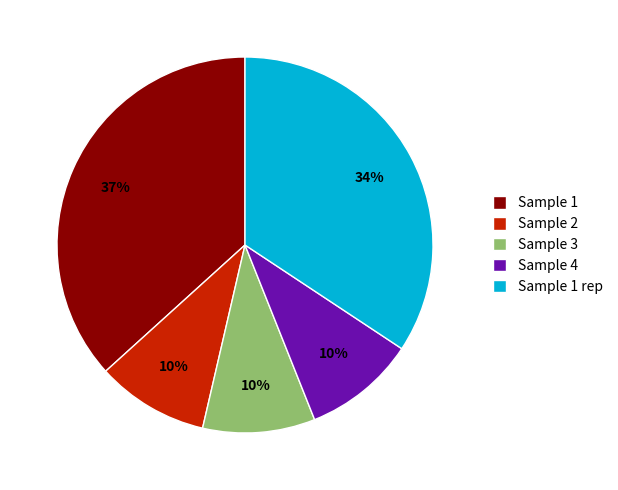

Is the sum of Sample 2 and Sample 3 greater than half?

No